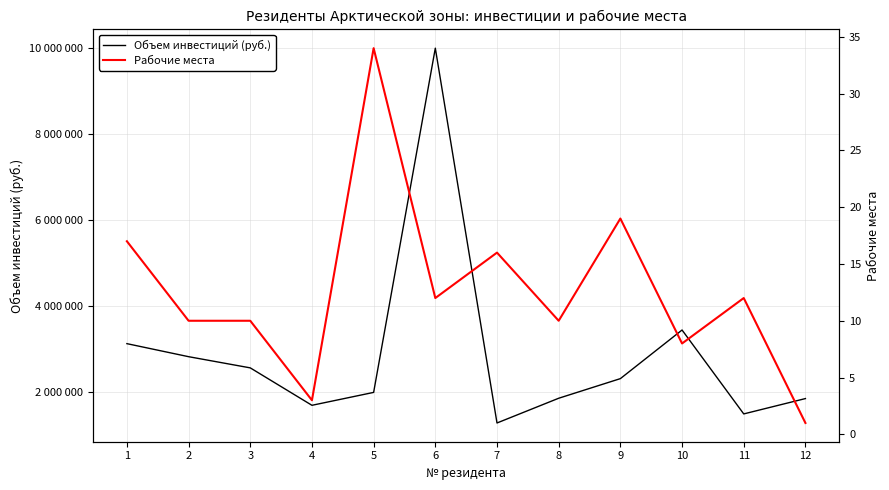

At which category is the sum across all series the highest?

6